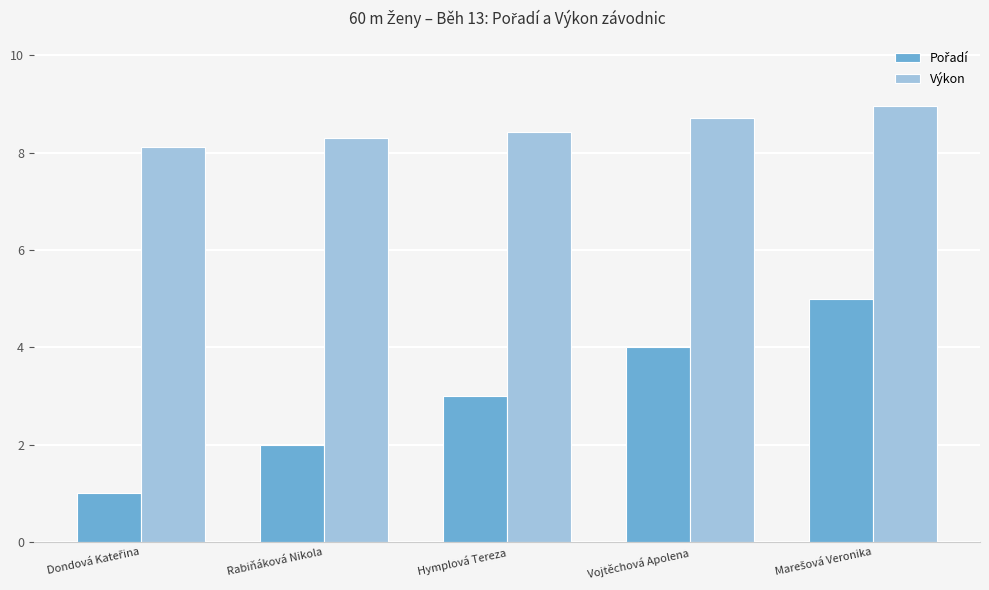

What is the difference between the maximum and minimum values in the Výkon series?

0.8